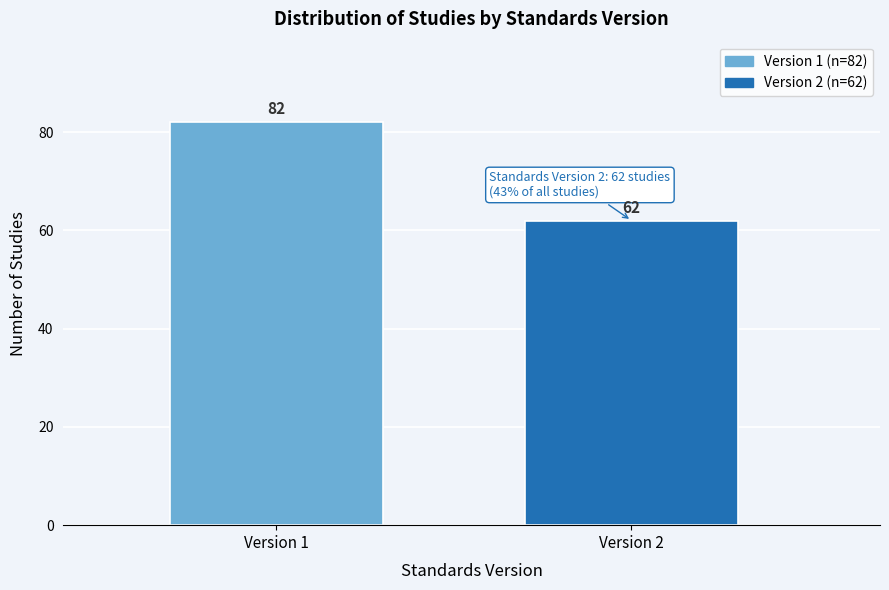

Reading left to right, list all the values displayed in this chart.

Version 1=82	Version 2=62